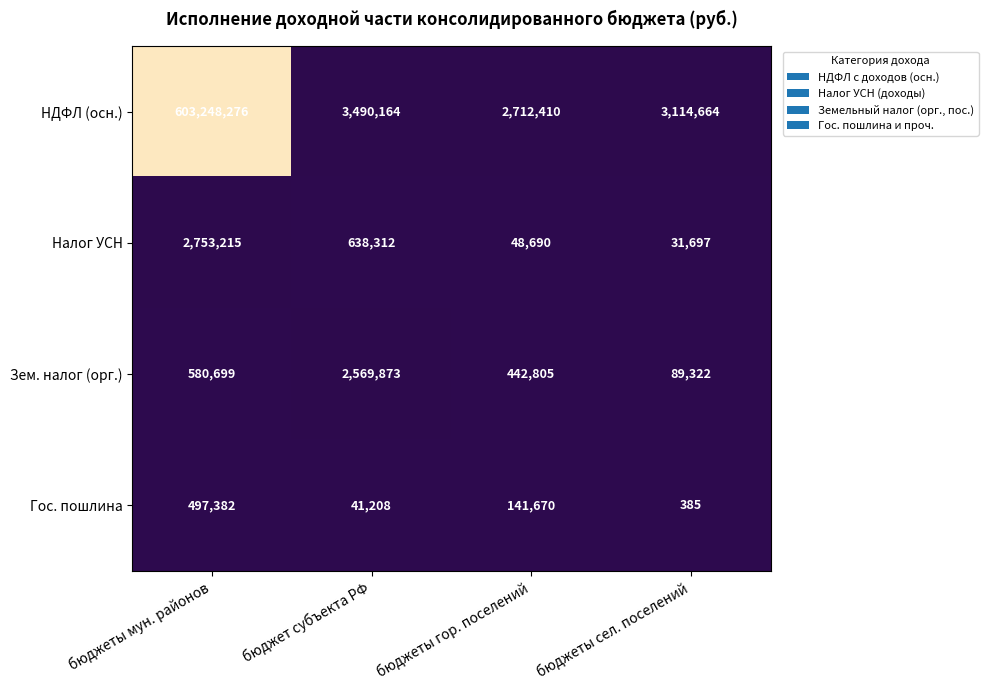

What is the total value across all series at бюджеты мун. районов?

607079572